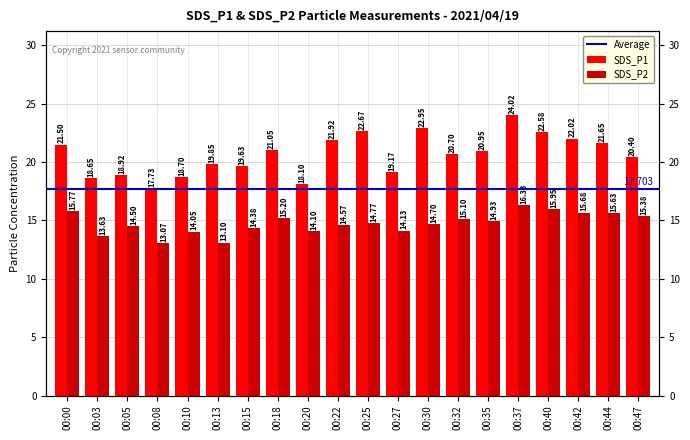

How many bars are there in total?

40